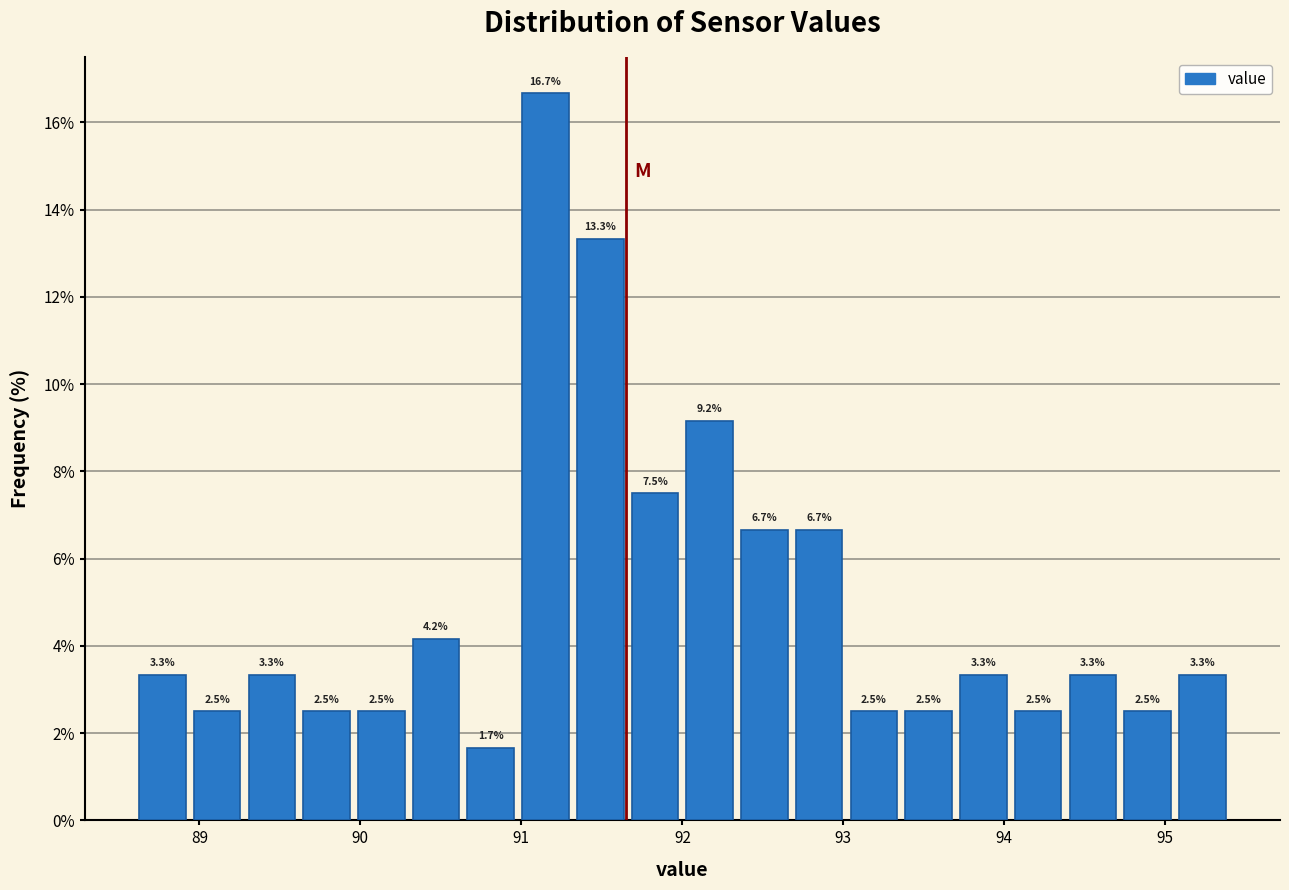

Around what value on the x-axis is the tallest bar? Give the approximate position of its centre, as read against the axis.

91.2